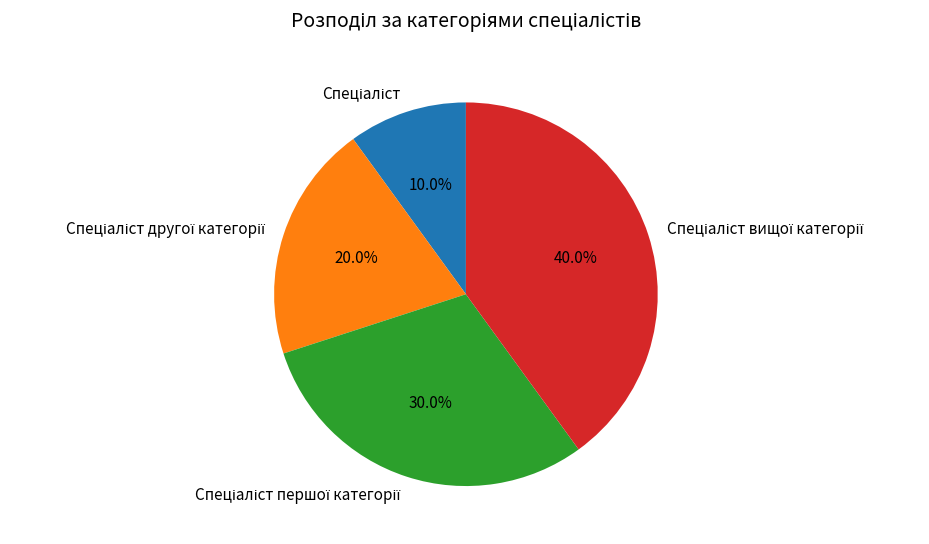

Does any single category account for the majority?

No